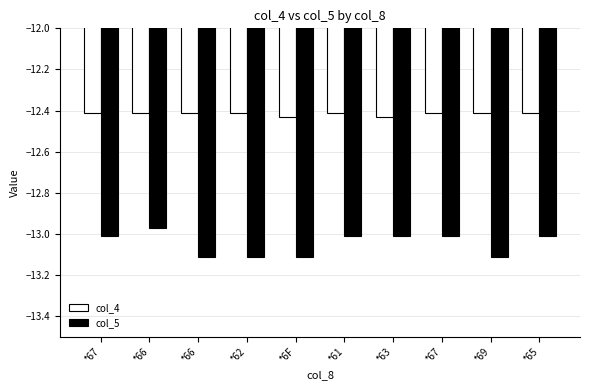

How many data points does each series have?

10